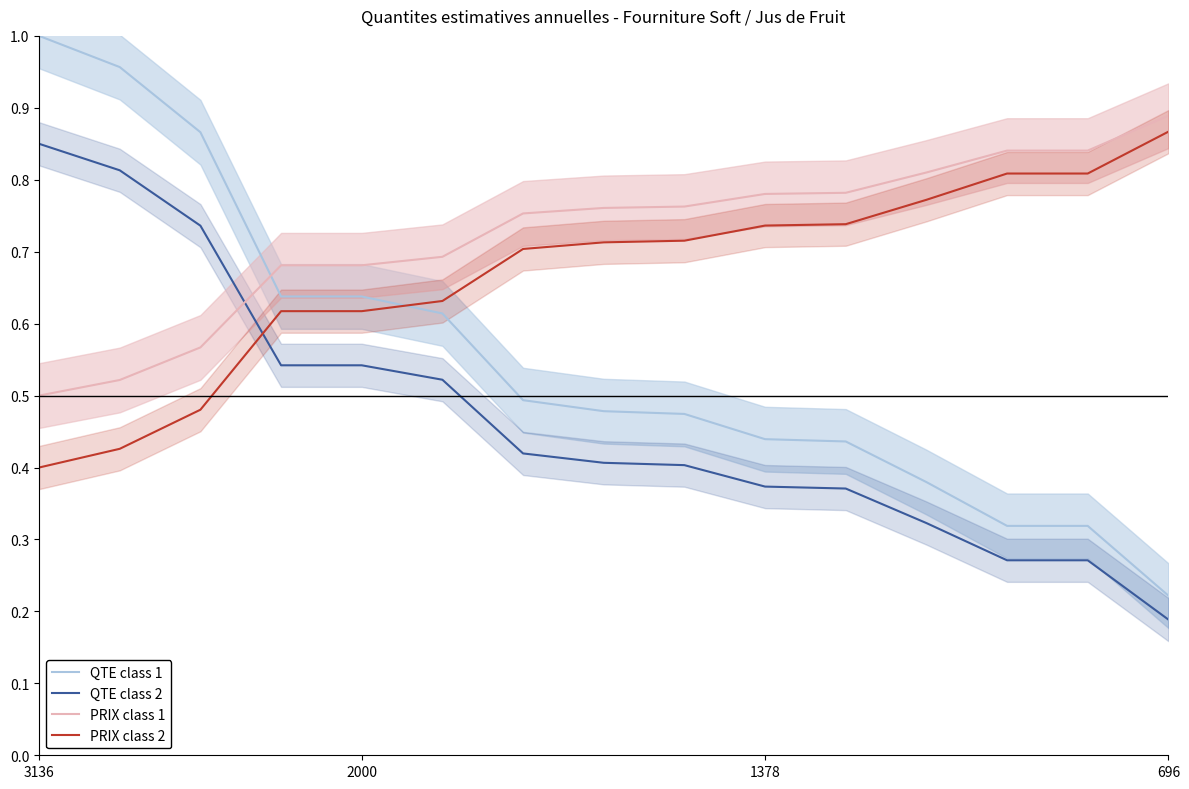

The PRIX class 1 series shows 0.3 at 696. True or false?

False